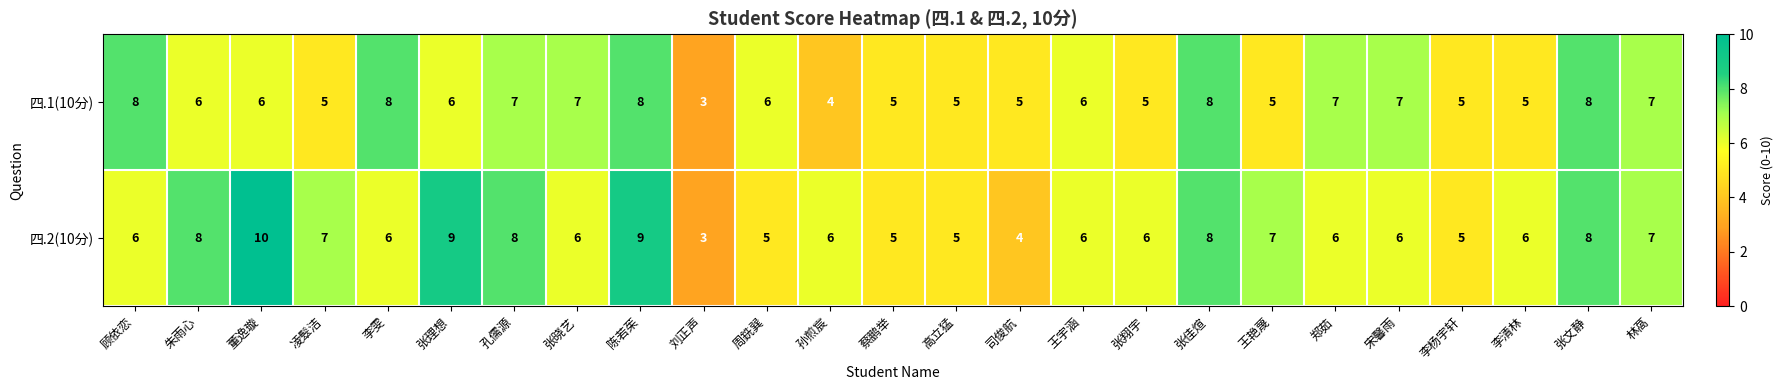

True or false: 四.1(10分) has a value of 5 at 凌䯿洁.

True